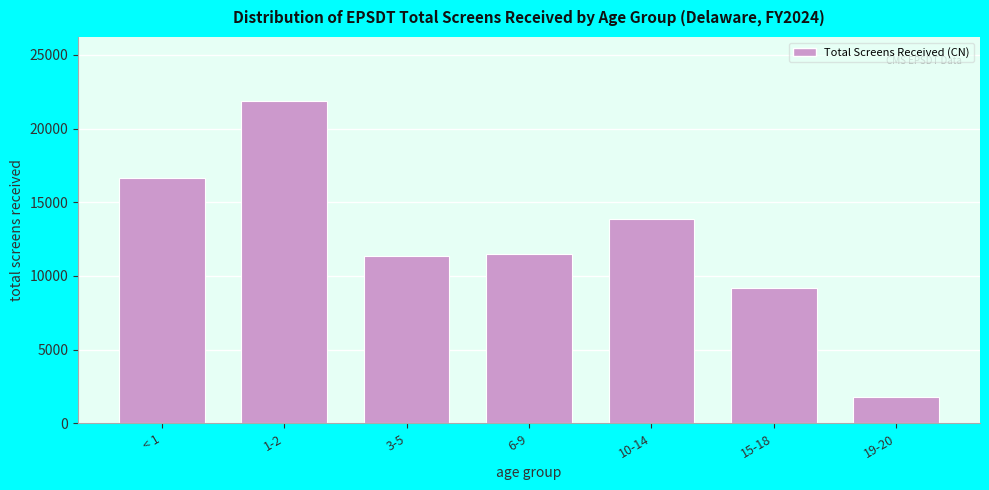

Reading left to right, transcribe all the data shown in this chart.

< 1=16641	1-2=21852	3-5=11364	6-9=11490	10-14=13892	15-18=9154	19-20=1772